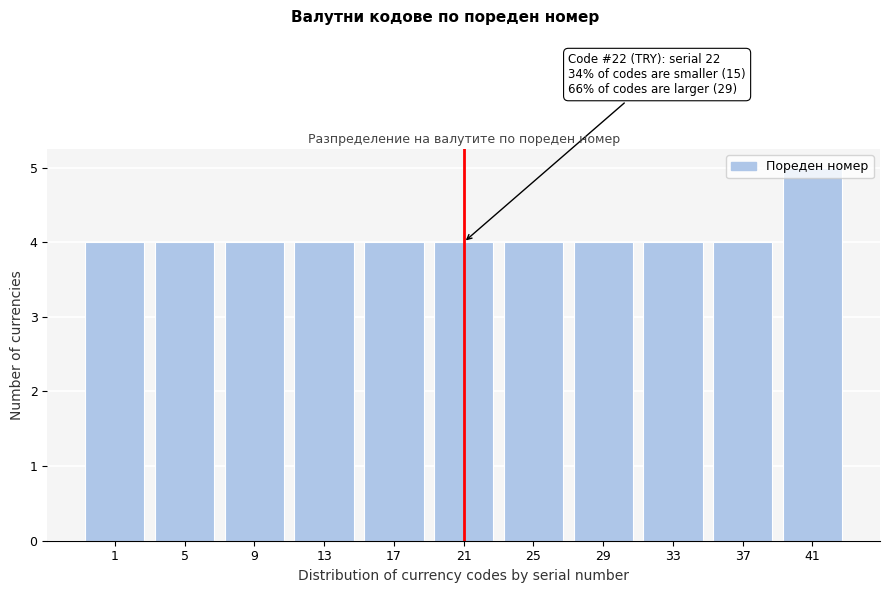

Between 41 and 21, which is larger?

41